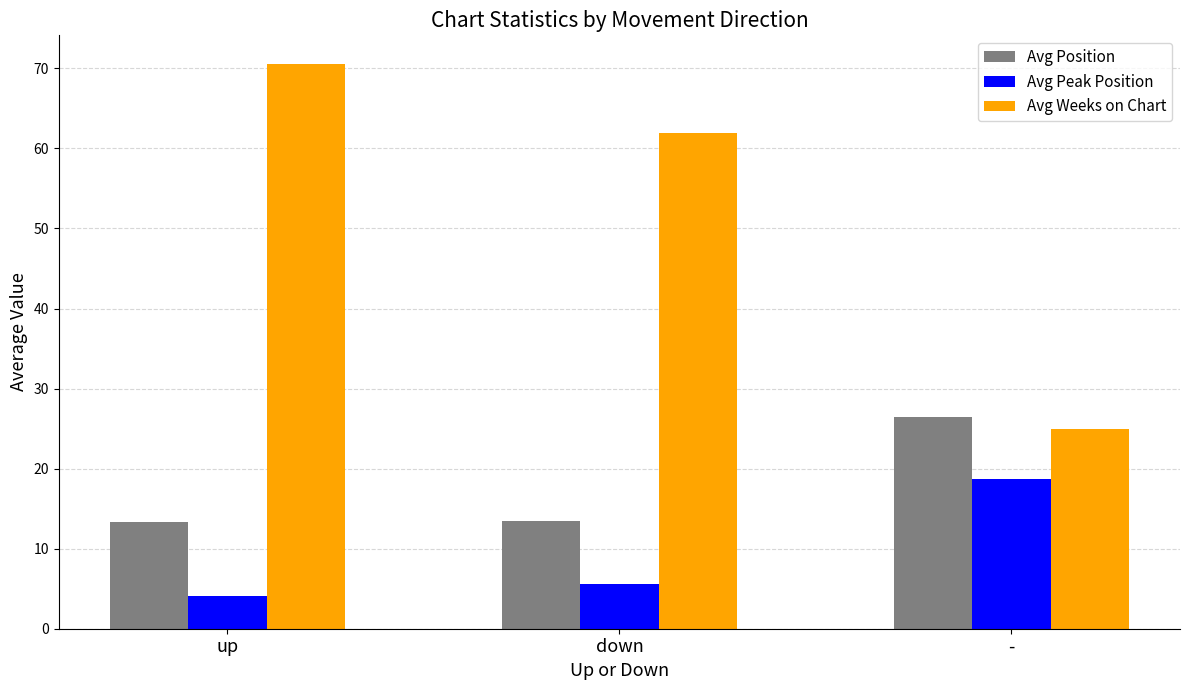

What is the sum of all Avg Position values?

53.1